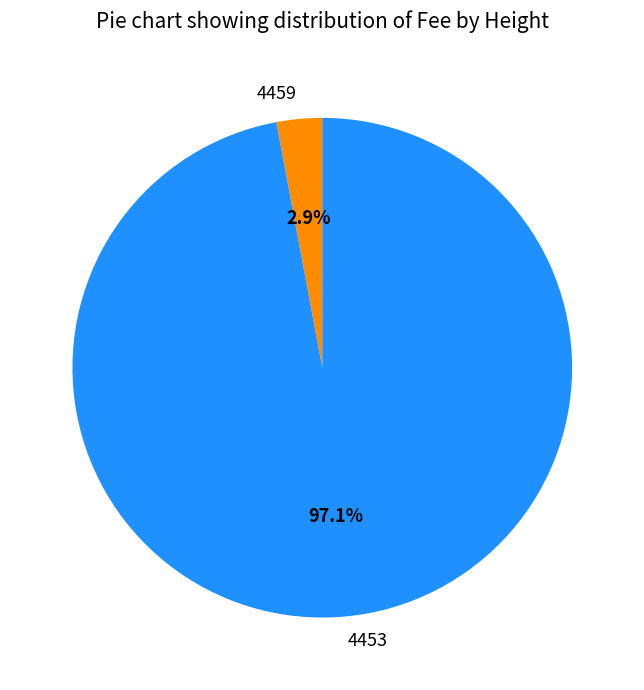

To the nearest percent, what is the average slice percentage?

50%